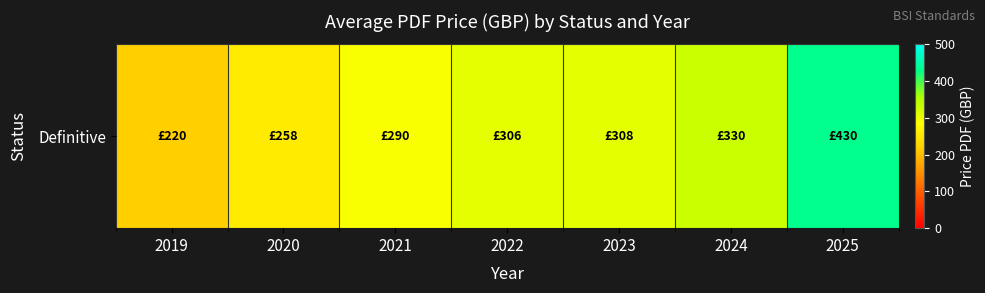

Reading right to left, list all the values displayed in this chart.

2025=430	2024=330	2023=308	2022=306	2021=290	2020=258	2019=220